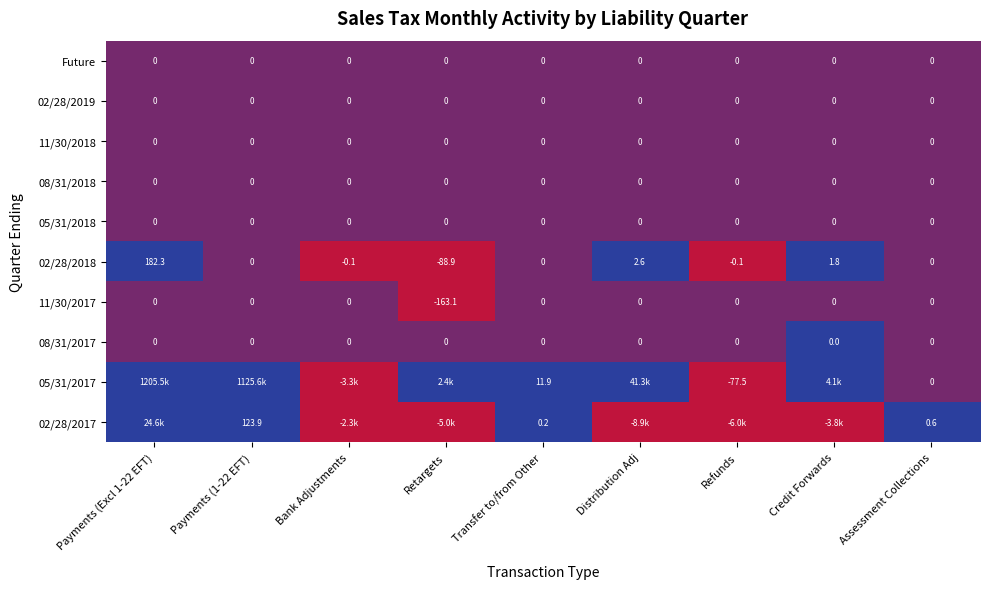

Is it true that 11/30/2017 equals 0.0 at Transfer to/from Other?

True